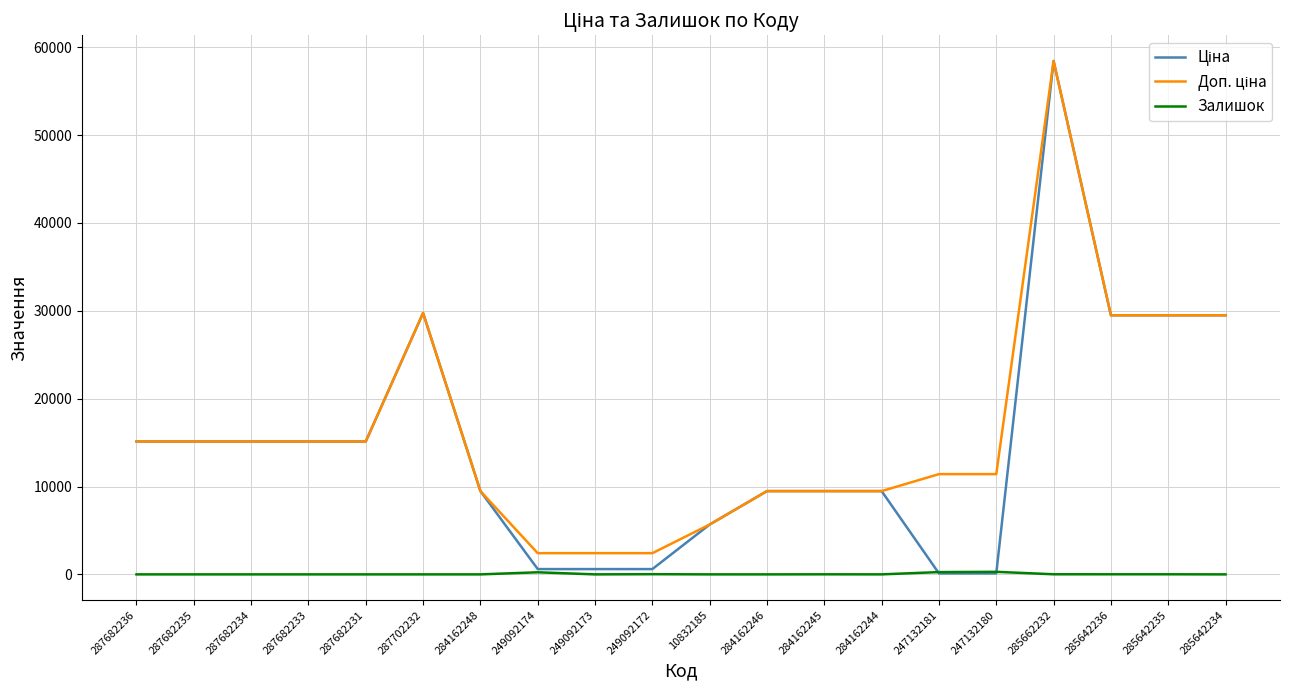

Which category has the highest value across all series?

285662232